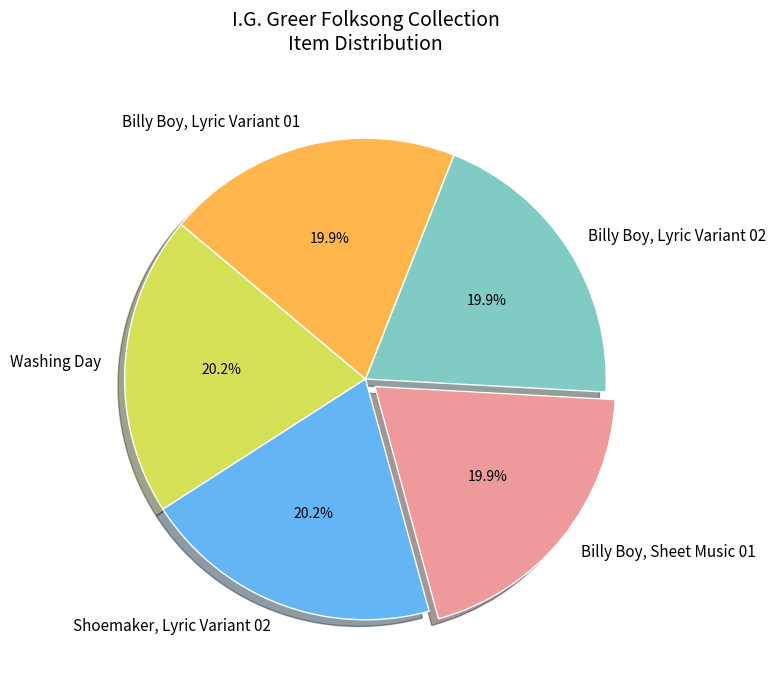

To the nearest percent, what is the combined percentage of Billy Boy, Lyric Variant 02 and Shoemaker, Lyric Variant 02?

40%